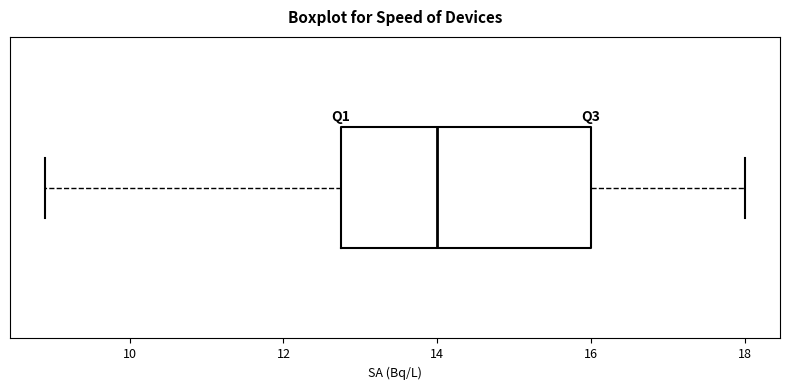

Transcribe this box plot: give where the median line is, the range the box spans, and where the two whiskers end, as read against the x-axis. The values are not printed on the chart, so give them approximately, as read against the axis.

median 14.0, box 12.8 to 16.0, whiskers 9.0 to 18.0